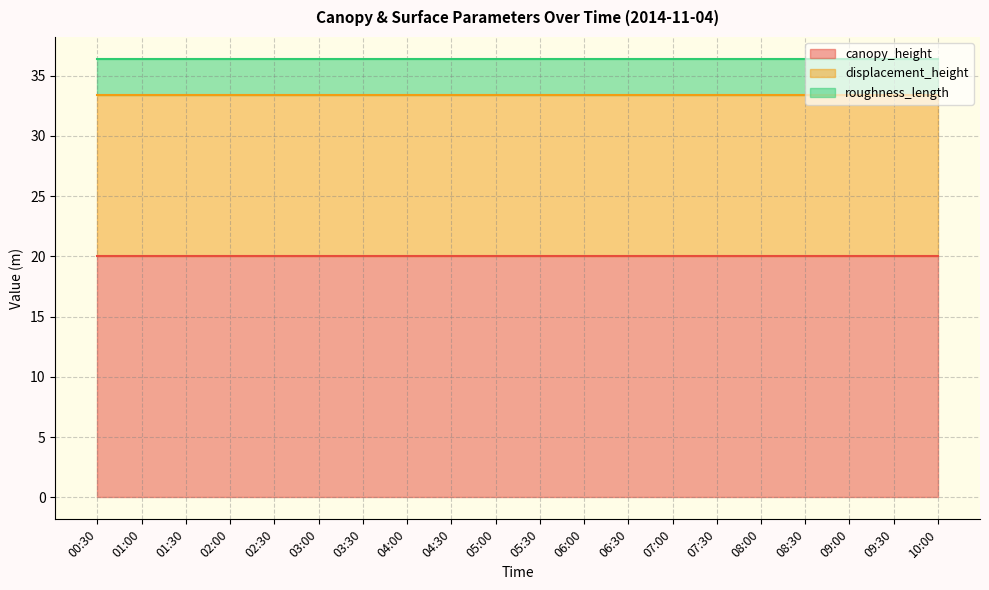

True or false: canopy_height has a value of 20.0 at 08:30.

True